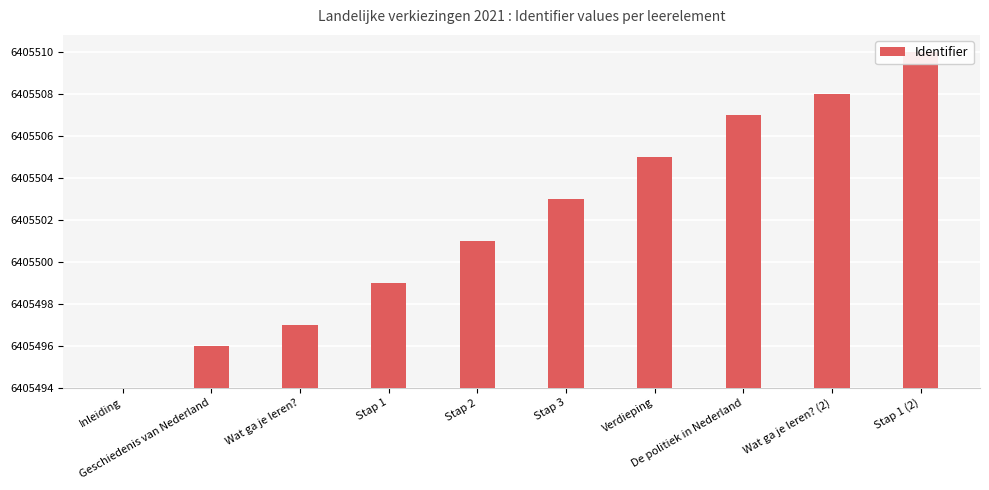

True or false: the data shows 16 at Stap 1 (2).

True